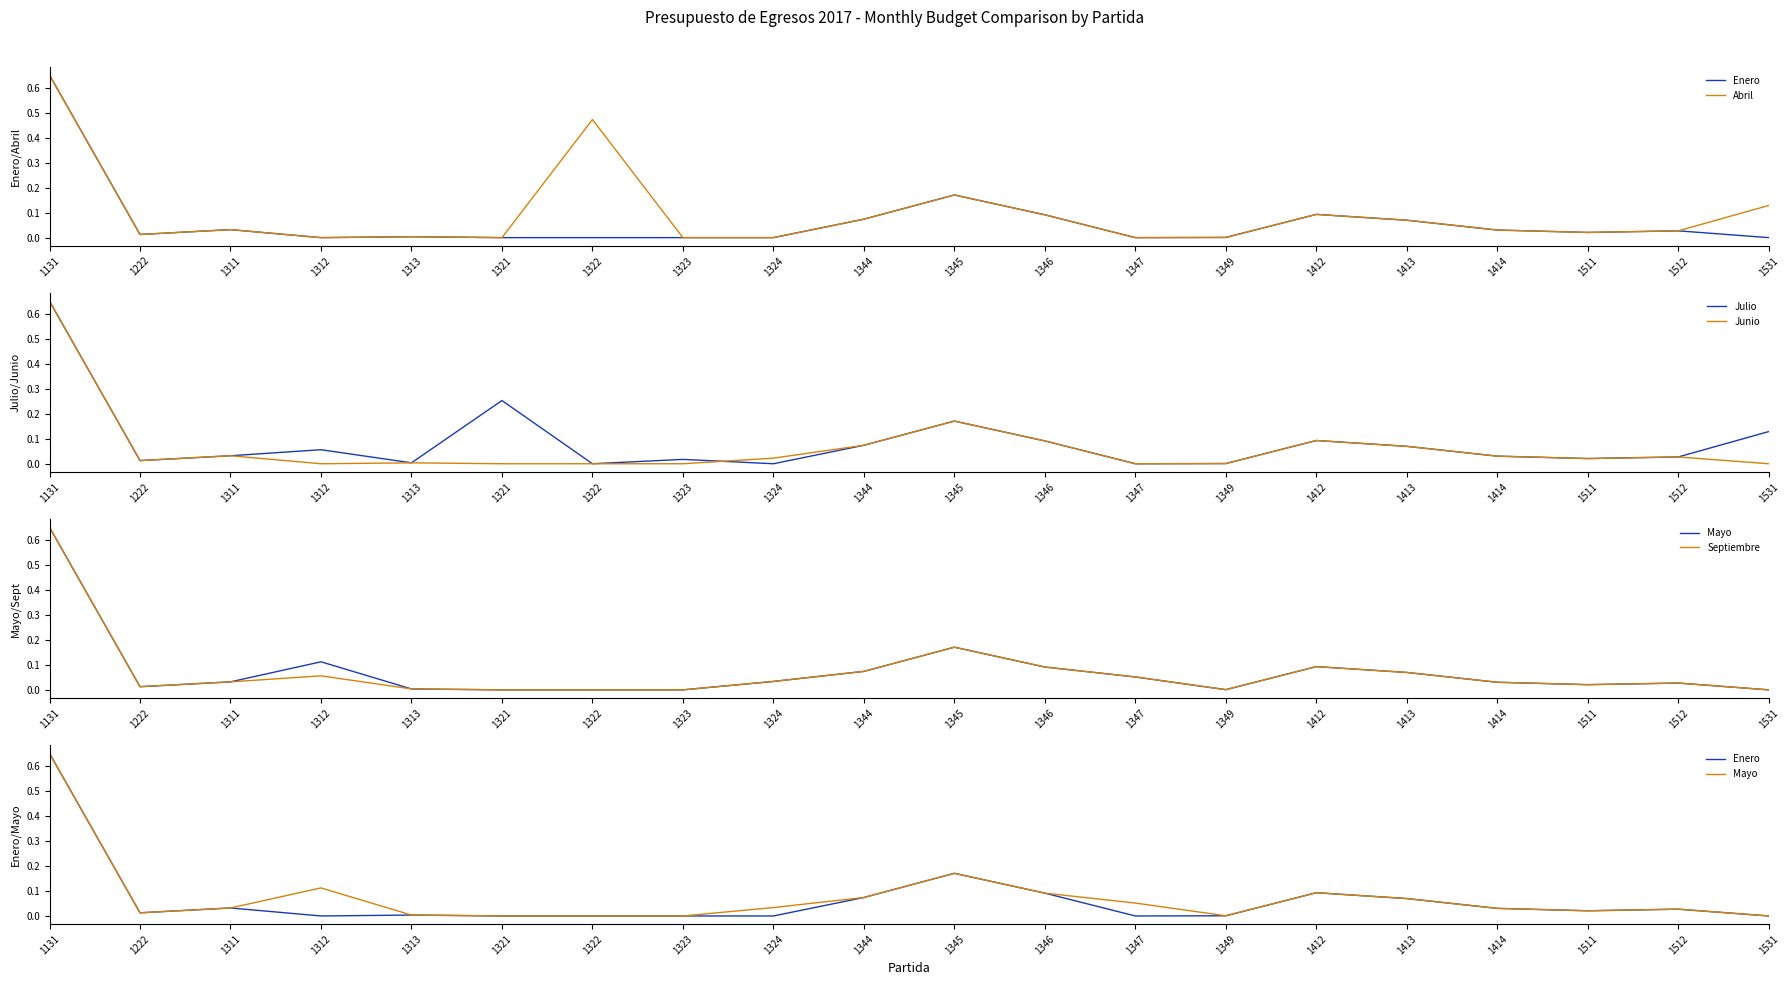

Rank the series by their maximum value, from highest to lowest.

Enero, Abril, Julio, Junio, Mayo, Septiembre